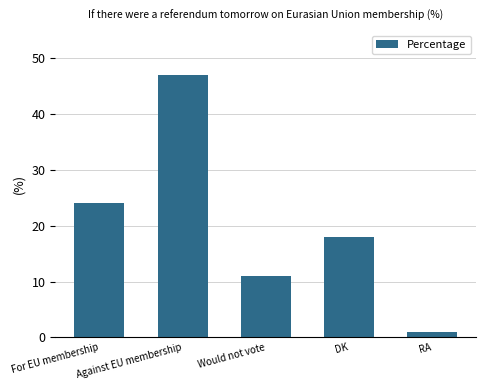

Rank the categories by value from highest to lowest.

Against EU membership, For EU membership, DK, Would not vote, RA